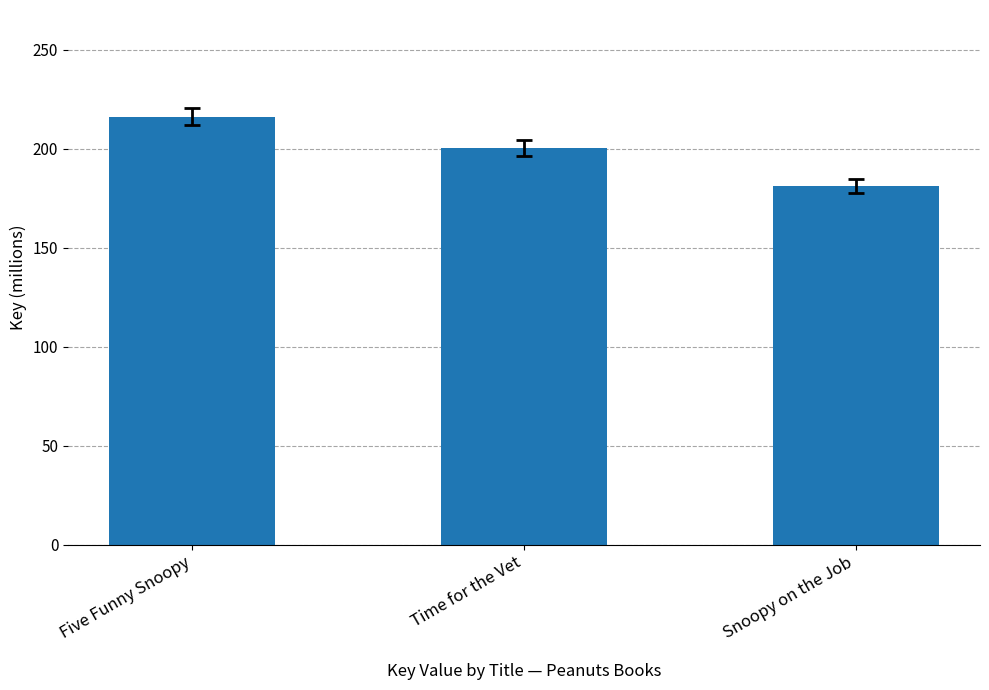

How many values exceed 200?

2